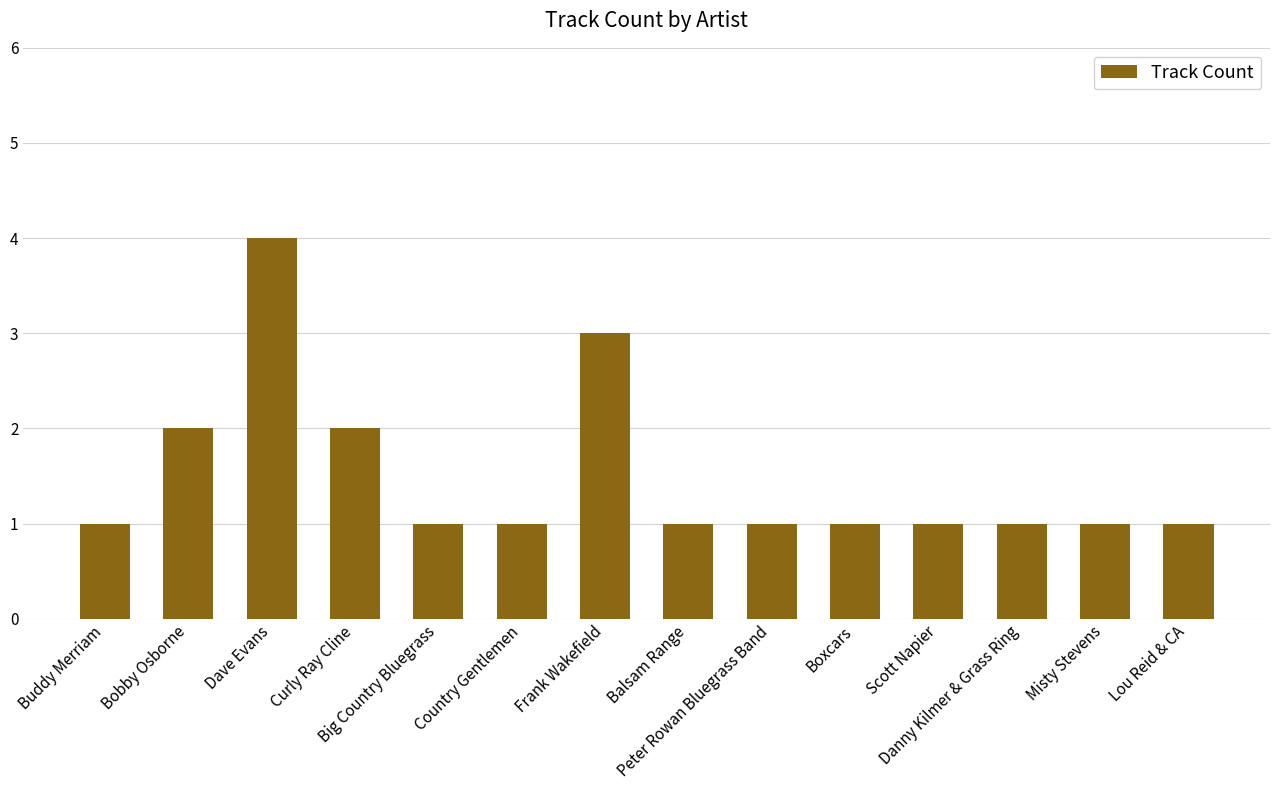

Approximately how many times larger is the value at Country Gentlemen compared to Curly Ray Cline?

0.5